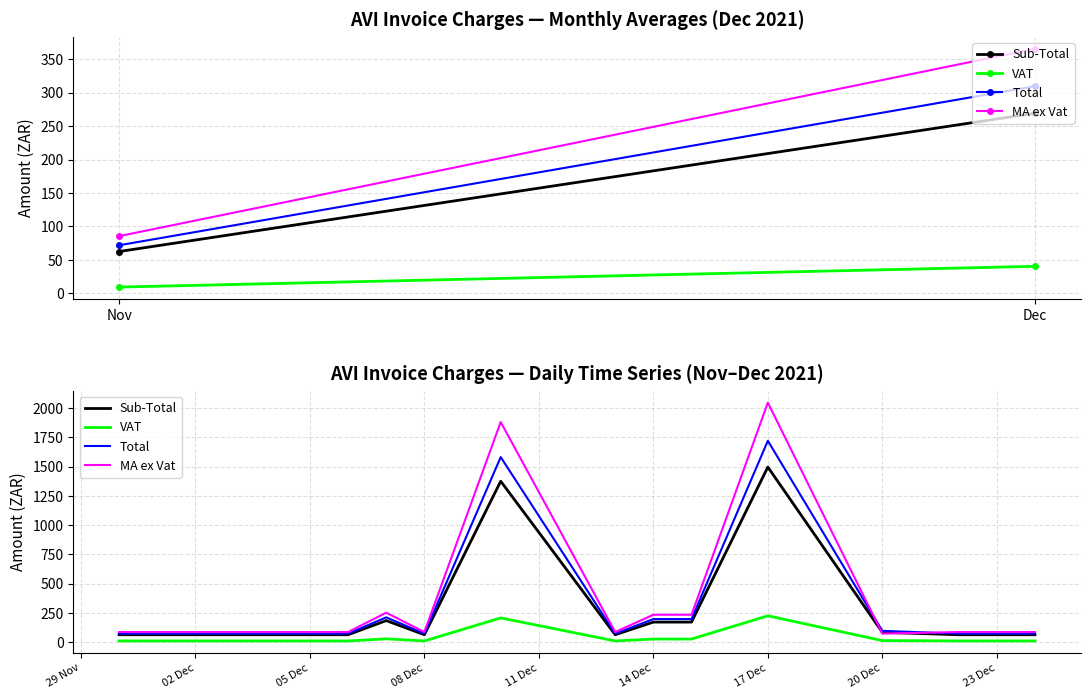

List the series in order of their peak value, highest first.

MA ex Vat, Total, Sub-Total, VAT